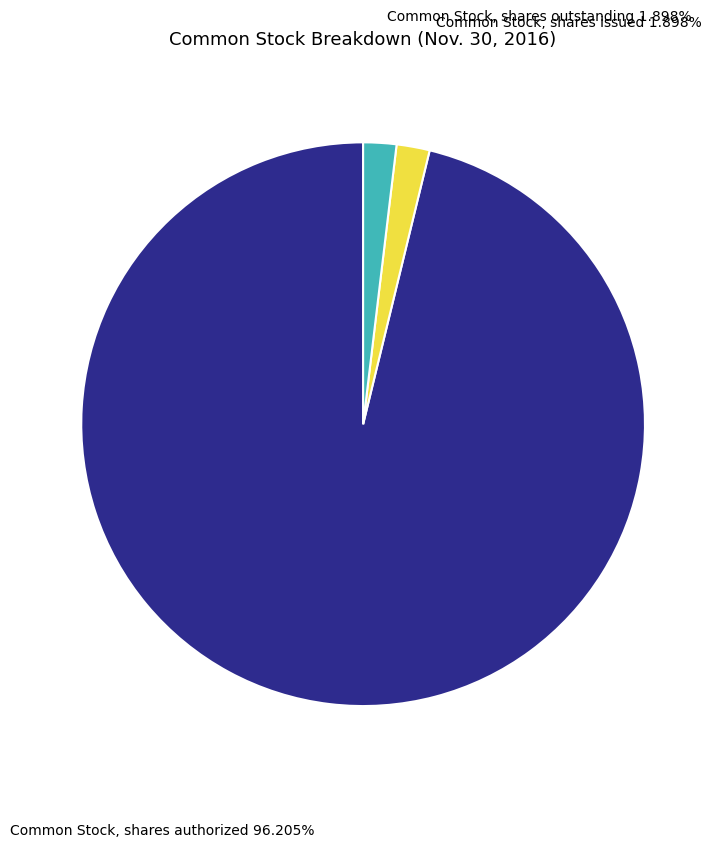

Is Common Stock, shares outstanding the majority of the pie?

No